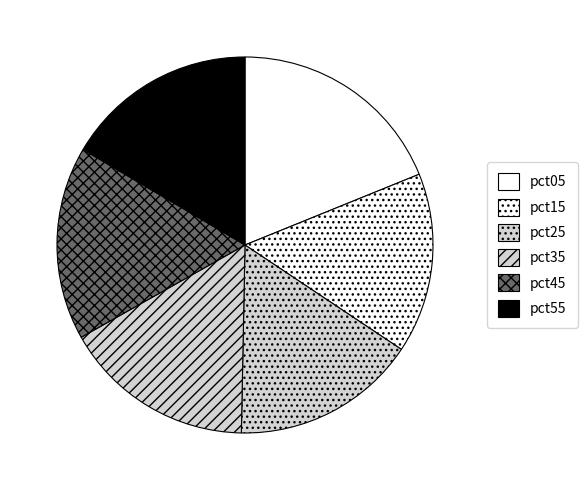

Count the number of slices in the pie.

6